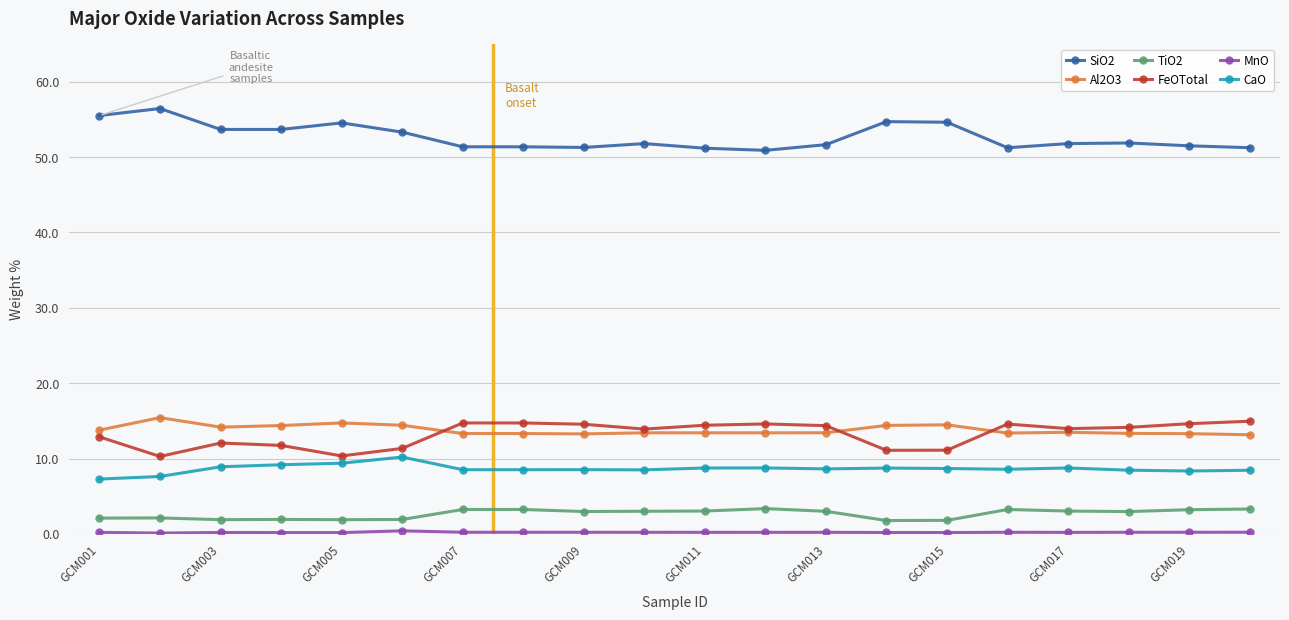

What is the difference between the maximum and minimum values in the CaO series?

2.9